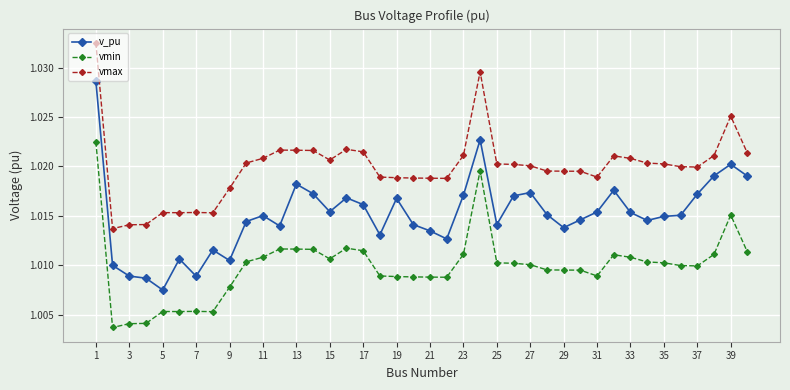

List the series in order of their overall mean, lowest first.

vmin, v_pu, vmax